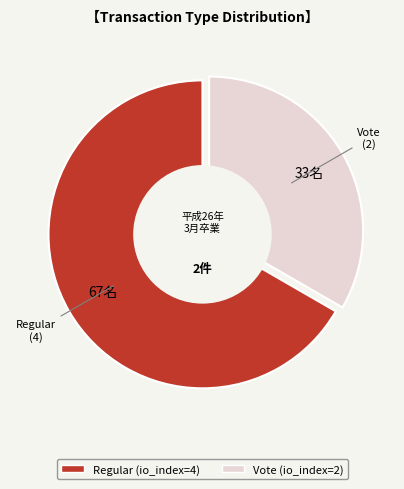

Is the sum of Regular and Vote greater than half?

Yes